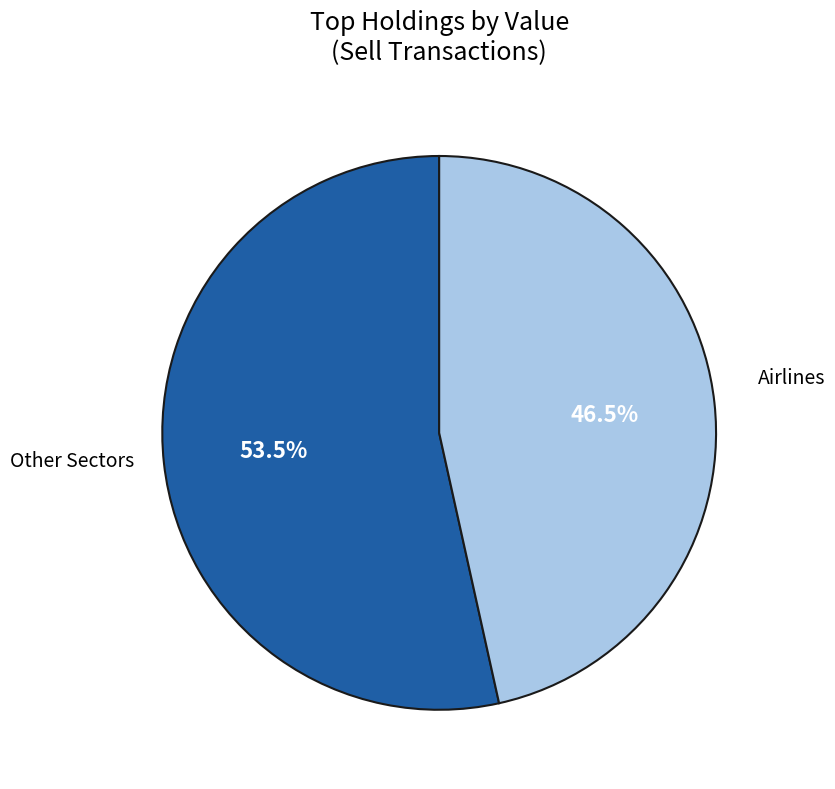

Is there a majority slice in this chart?

Yes